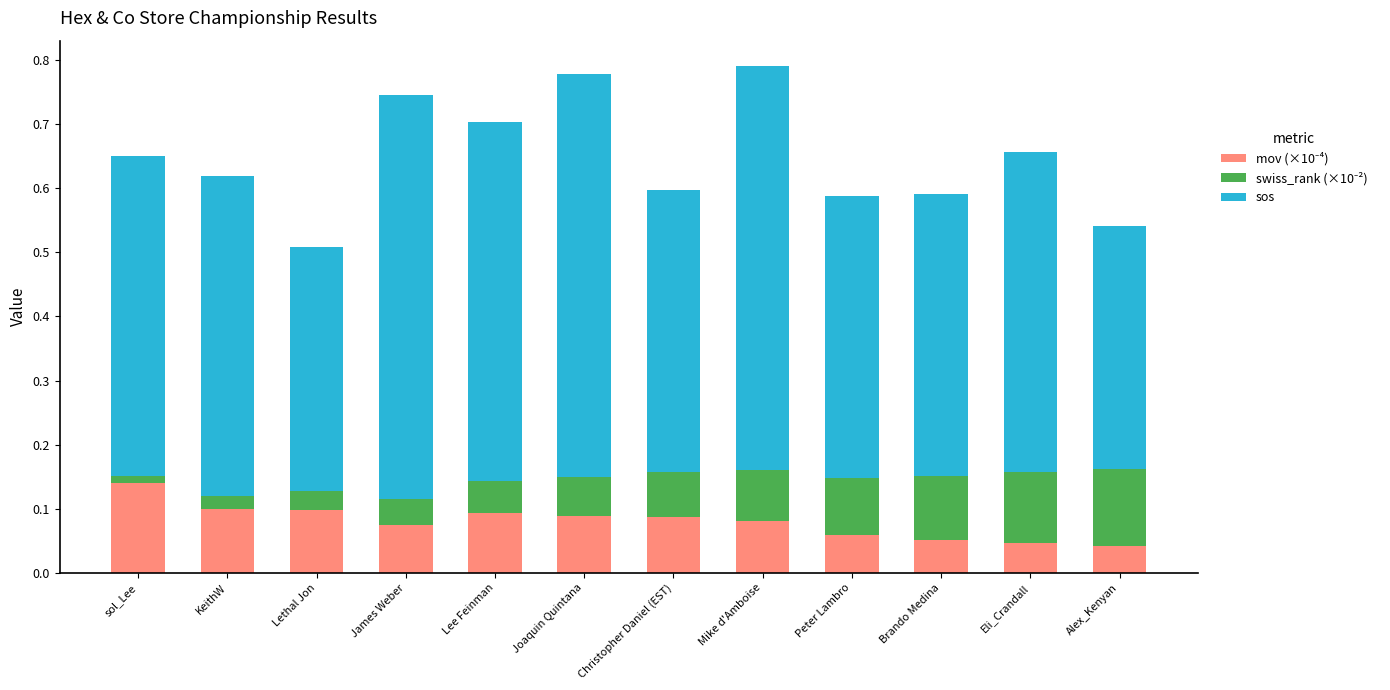

What is the total value across all series at Joaquin Quintana?

0.8